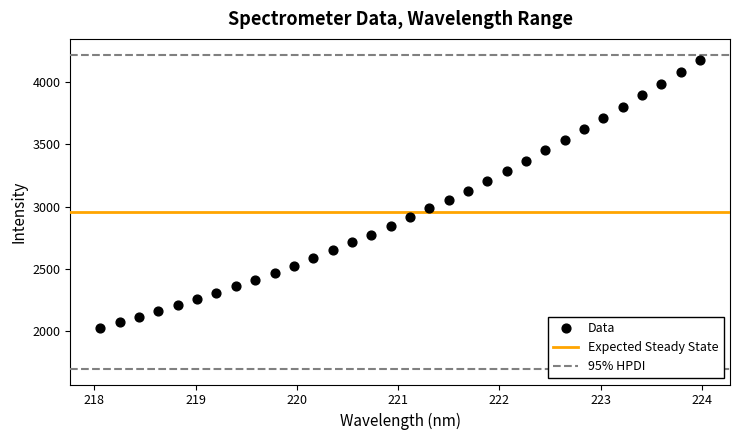

What is the range of X values (max minus min)?

5.9